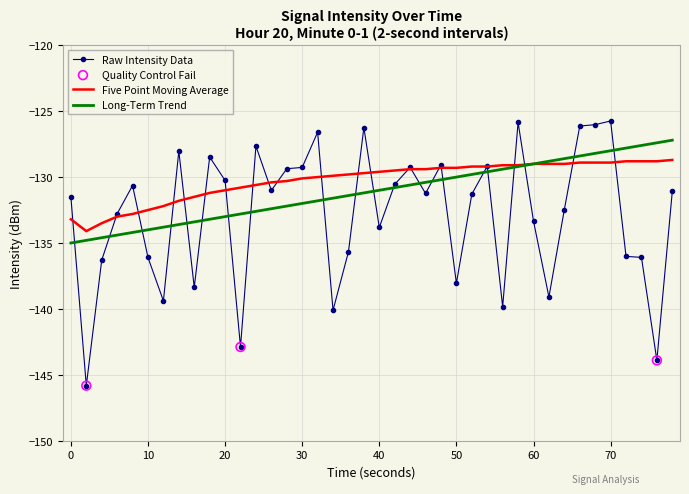

List the series in order of their peak value, highest first.

Raw Intensity Data, Long-Term Trend, Five Point Moving Average